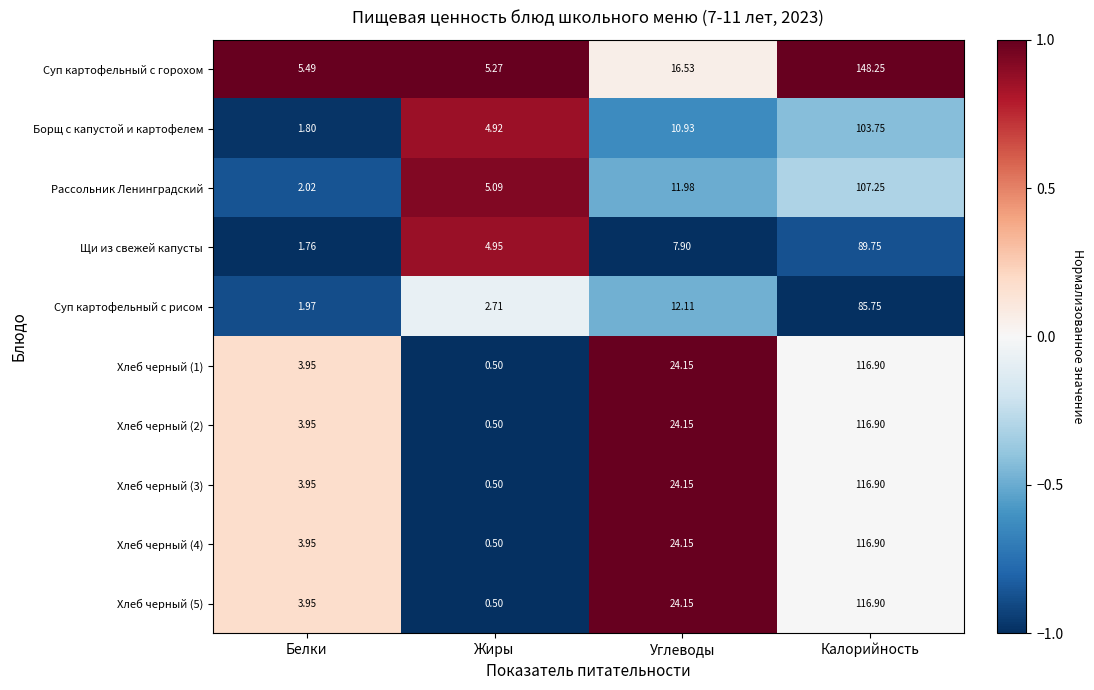

At how many categories does at least one series exceed 0?

4